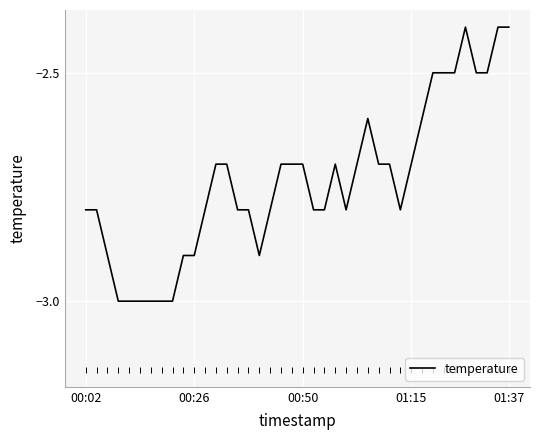

What is the greatest value displayed?

-2.4